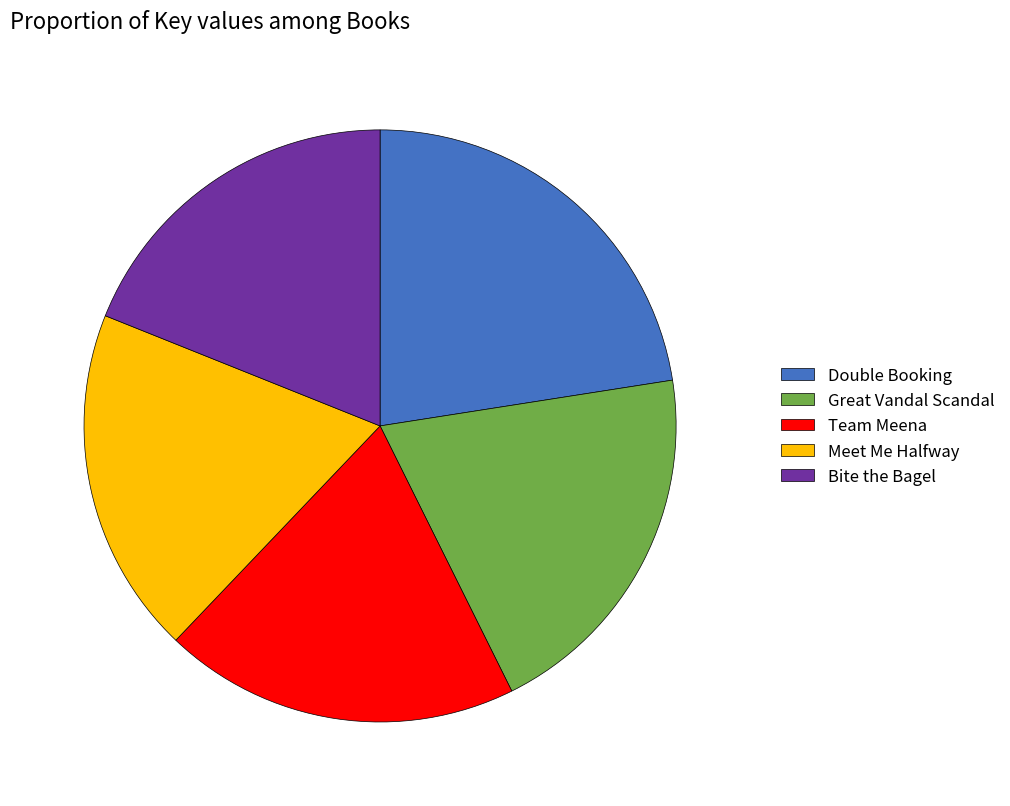

Between Meet Me Halfway and Double Booking, which is larger?

Double Booking